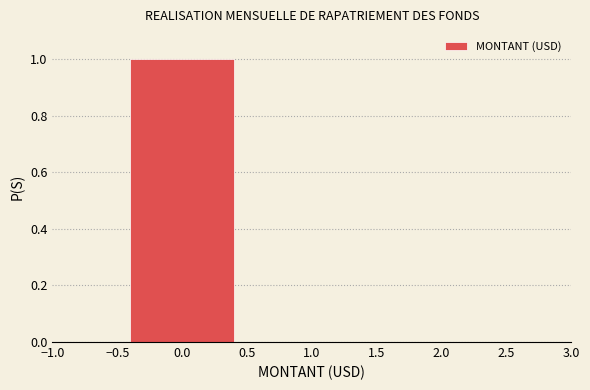

Reading left to right, transcribe this chart: for each bar, give the range it covers on the x-axis and its height. The values are not printed on the chart, so give them approximately, as read against the axis.

-0.5 to 0.5: 1
0.5 to 1.5: 0